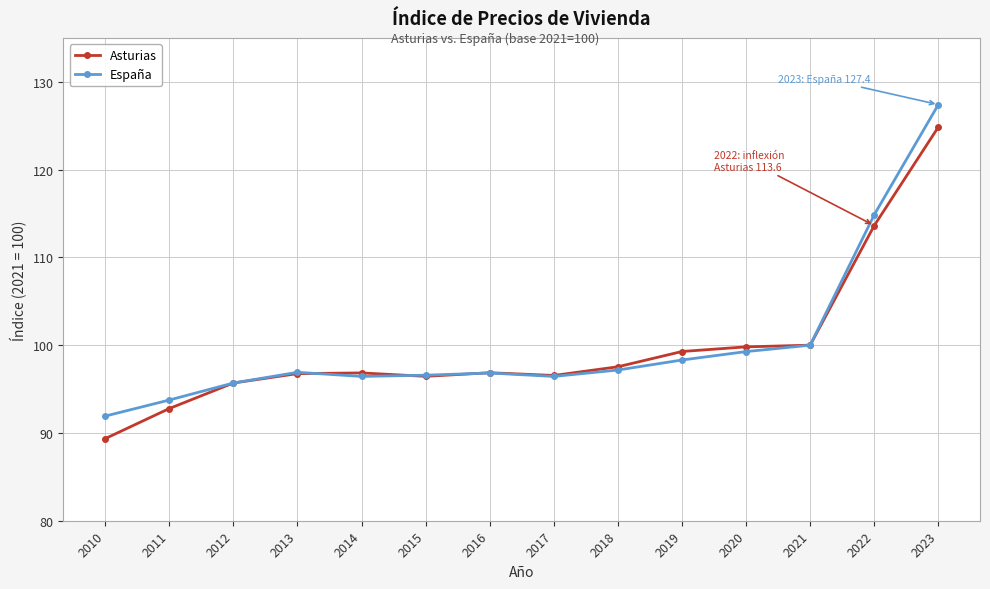

True or false: España has a value of 30.0 at 2010.

False